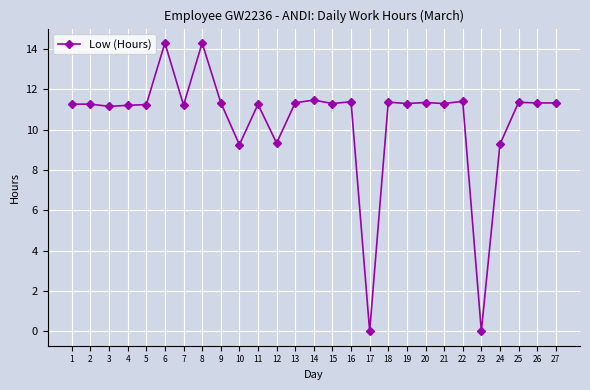

How many lines are shown in the chart?

1